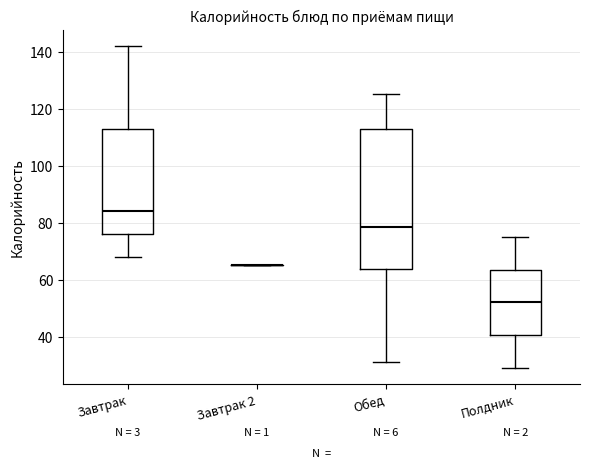

Reading left to right, read every box against the y-axis: the position of its median line, the range the box covers, and the ends of its whiskers. The values are not printed on the chart, so give them approximately, as read against the axis.

Завтрак: median 84, box 76 to 114, whiskers 68 to 142
Завтрак 2: box collapsed to a line at 66, whiskers 66 to 66
Обед: median 78, box 64 to 112, whiskers 32 to 126
Полдник: median 52, box 40 to 64, whiskers 30 to 76